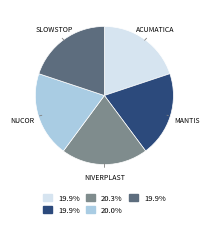

How many slices are in this pie chart?

5